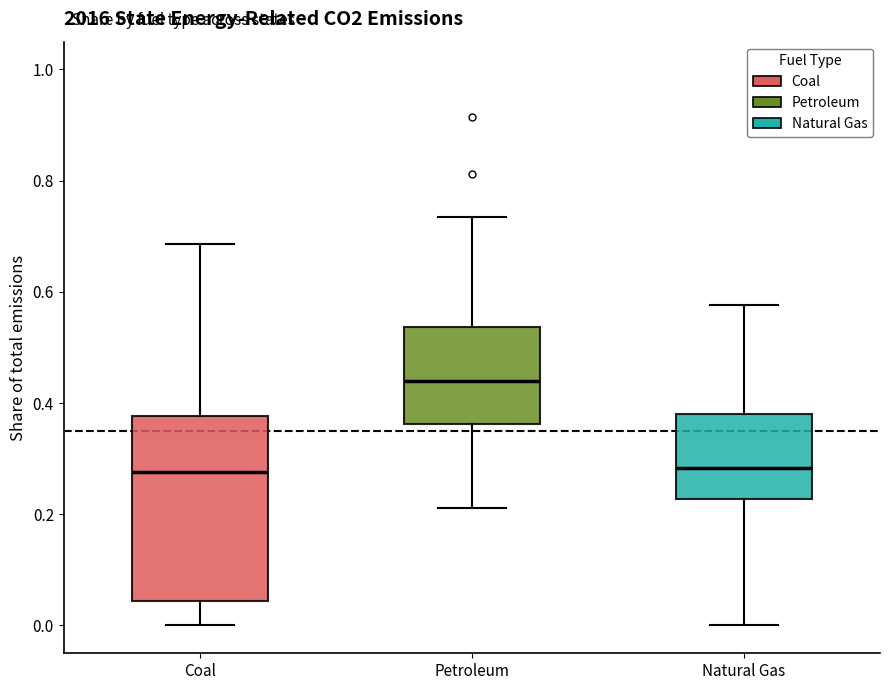

Reading left to right, transcribe this box plot: for each box, give where its median line is, the range the box spans, and where its two whiskers end, as read against the y-axis. The values are not printed on the chart, so give them approximately, as read against the axis.

Coal: median 0.28, box 0.04 to 0.38, whiskers 0.00 to 0.68
Petroleum: median 0.44, box 0.36 to 0.54, whiskers 0.22 to 0.74
Natural Gas: median 0.28, box 0.22 to 0.38, whiskers 0.00 to 0.58